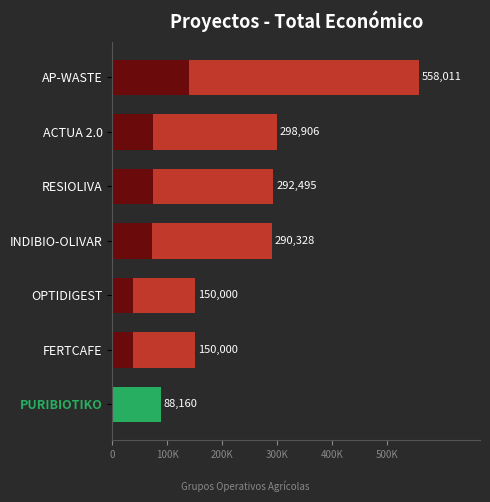

The chart shows a value of 558011 at AP-WASTE. True or false?

True